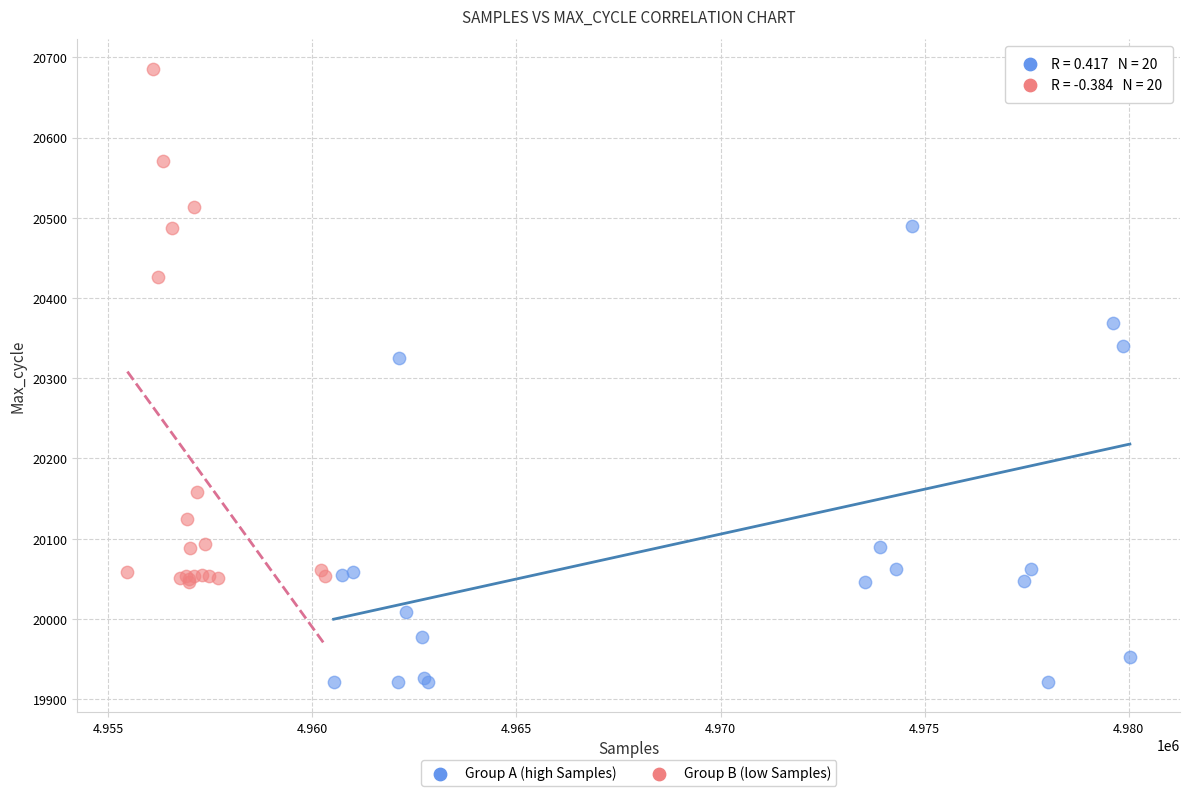

Which series reaches the maximum Y coordinate?

Group B (low Samples)